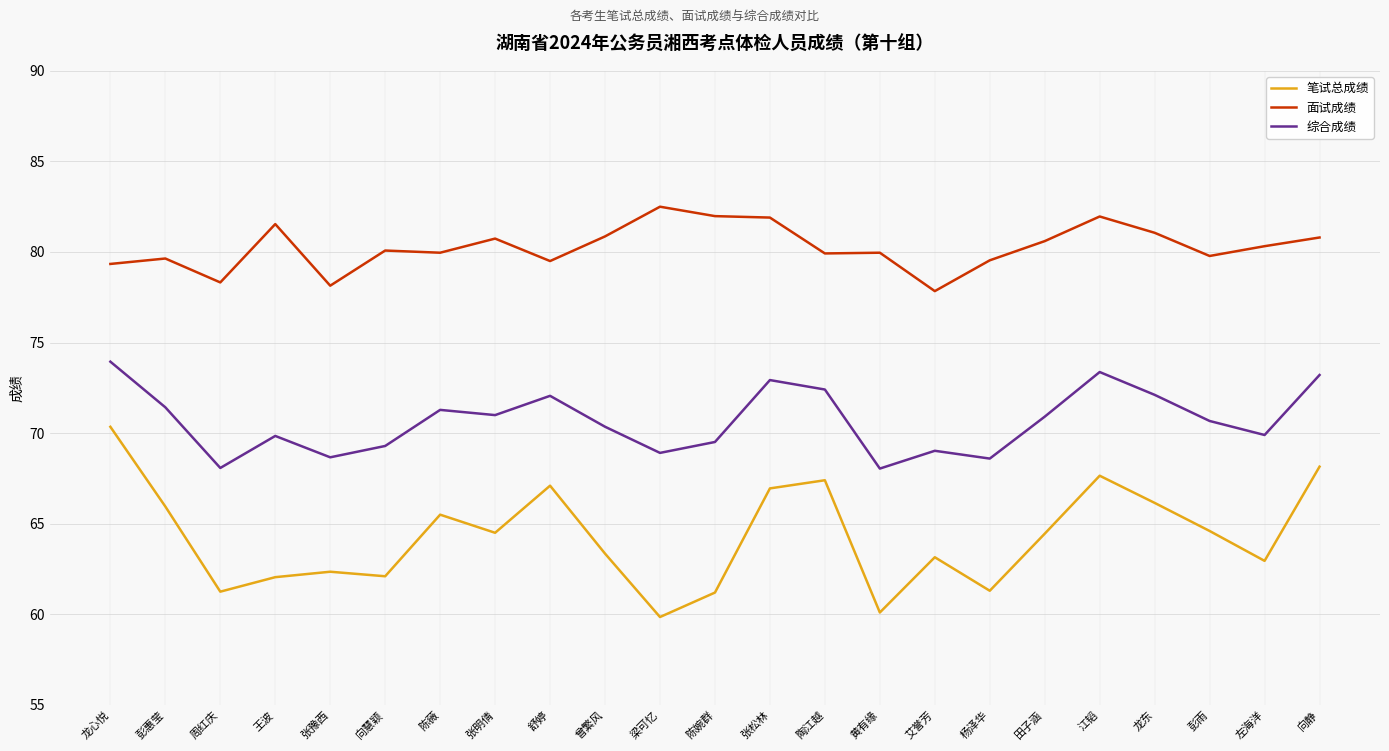

How many interior local peaks does the 综合成绩 series have?

6